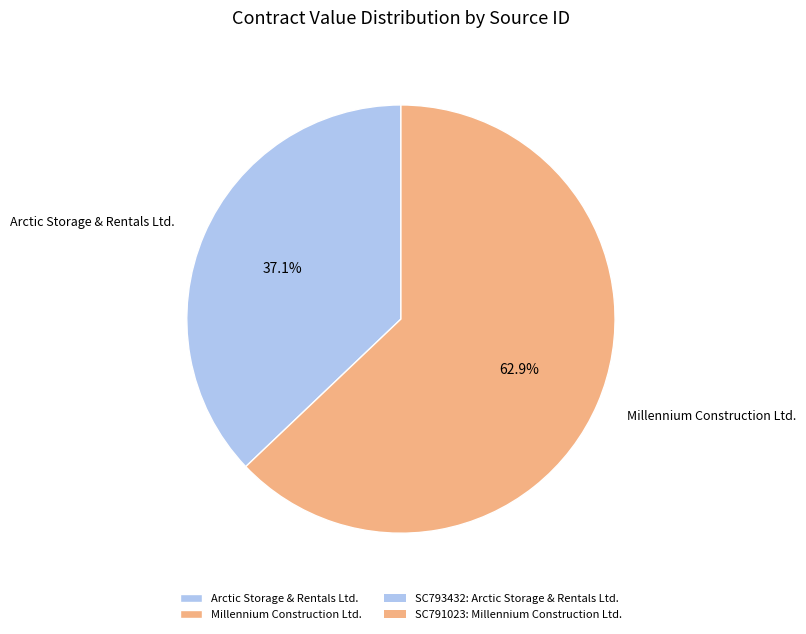

What percentage do Arctic Storage & Rentals Ltd. and Millennium Construction Ltd. together represent?

100.0%